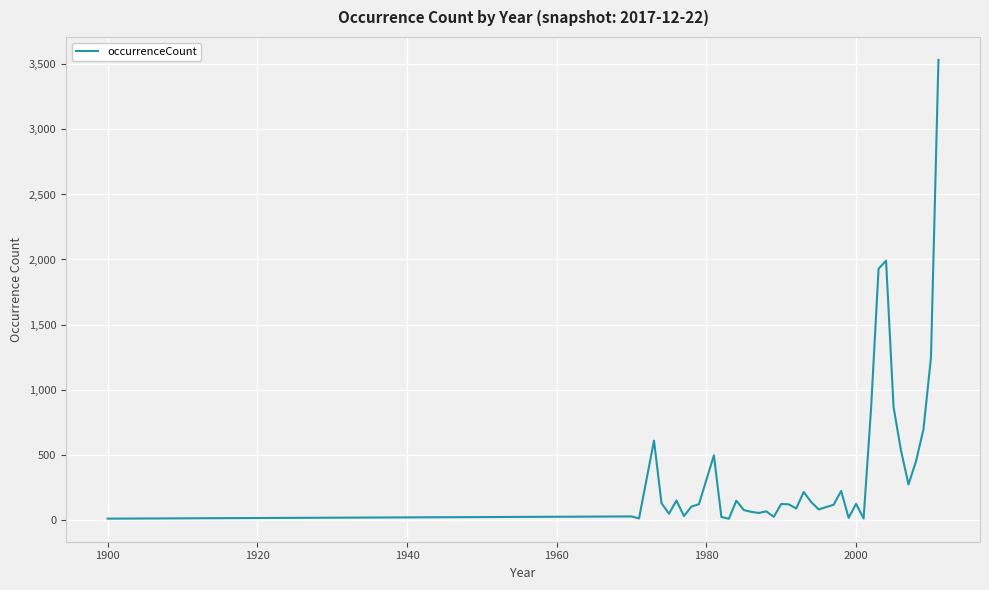

What is the greatest value displayed?

3535